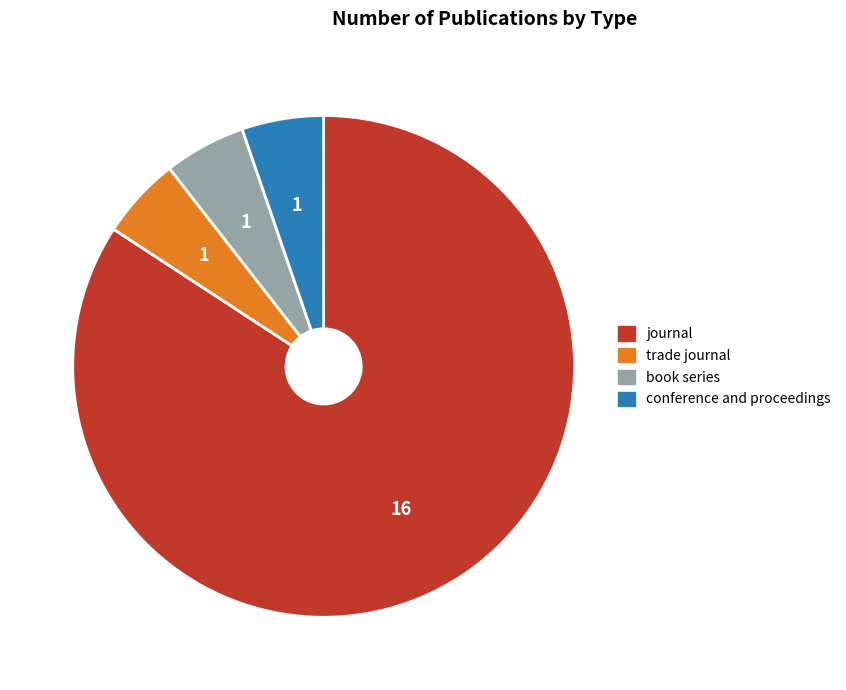

Approximately how many times larger is the value at journal compared to trade journal?

16.0